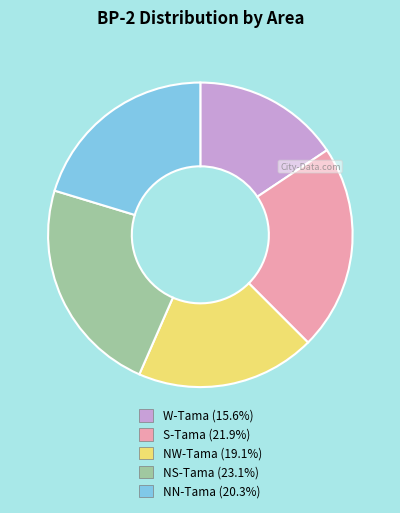

Which has a higher value, NN-Tama or W-Tama?

NN-Tama